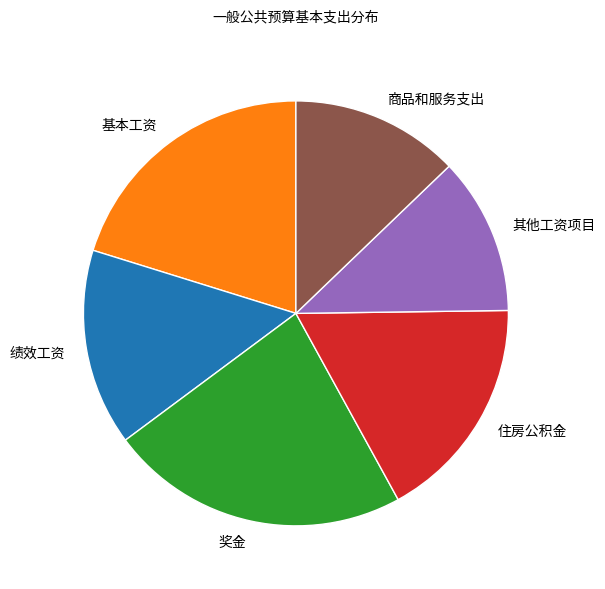

True or false: 其他工资项目 accounts for 2% of the total.

False